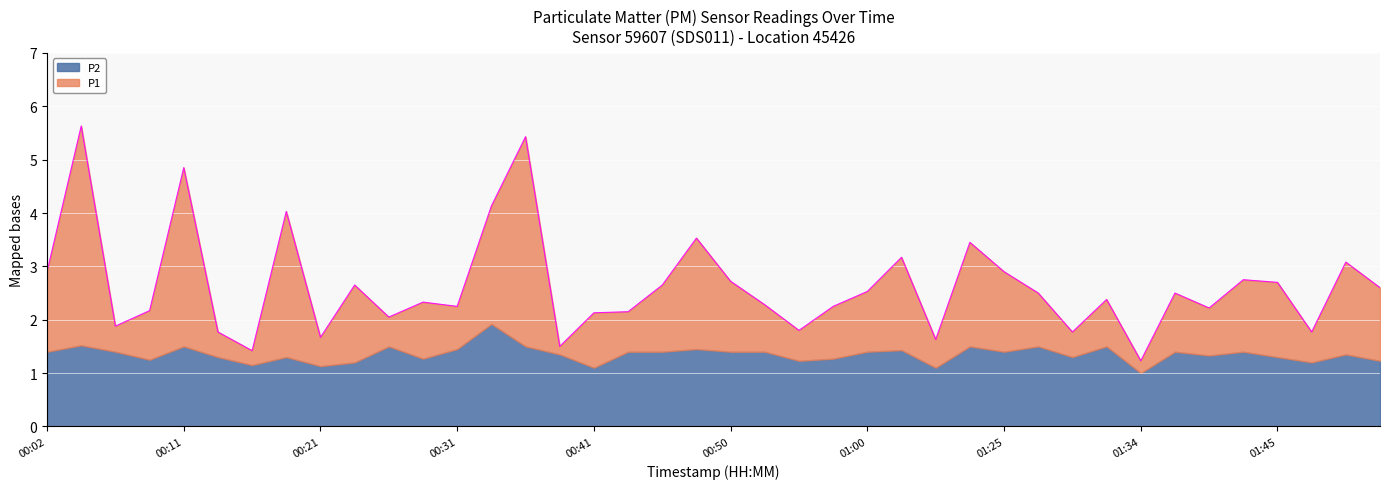

True or false: the data has more than 0 interior local peaks.

True